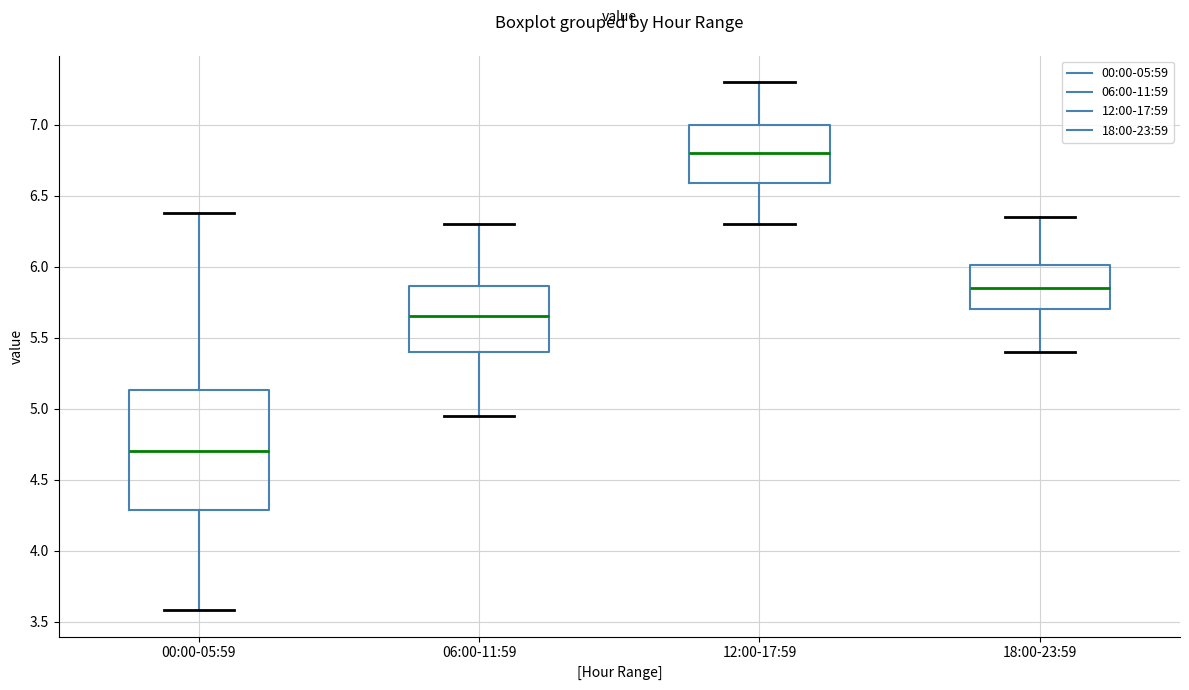

Which box has the highest median line?

12:00-17:59